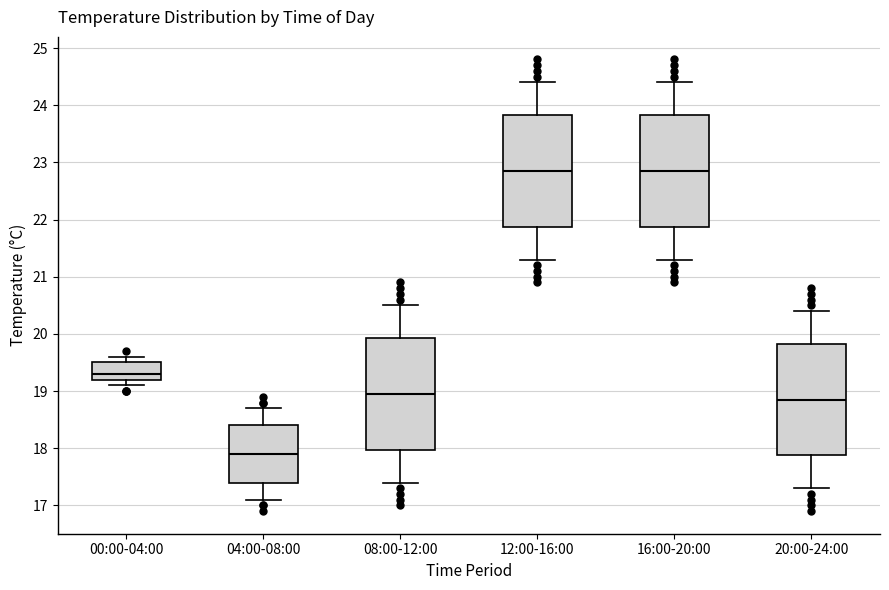

Reading left to right, read every box against the y-axis: the position of its median line, the range the box covers, and the ends of its whiskers. The values are not printed on the chart, so give them approximately, as read against the axis.

00:00-04:00: median 19.3, box 19.2 to 19.5, whiskers 19.1 to 19.6
04:00-08:00: median 17.9, box 17.4 to 18.4, whiskers 17.1 to 18.7
08:00-12:00: median 19.0, box 18.0 to 19.9, whiskers 17.4 to 20.5
12:00-16:00: median 22.9, box 21.9 to 23.8, whiskers 21.3 to 24.4
16:00-20:00: median 22.9, box 21.9 to 23.8, whiskers 21.3 to 24.4
20:00-24:00: median 18.9, box 17.9 to 19.8, whiskers 17.3 to 20.4